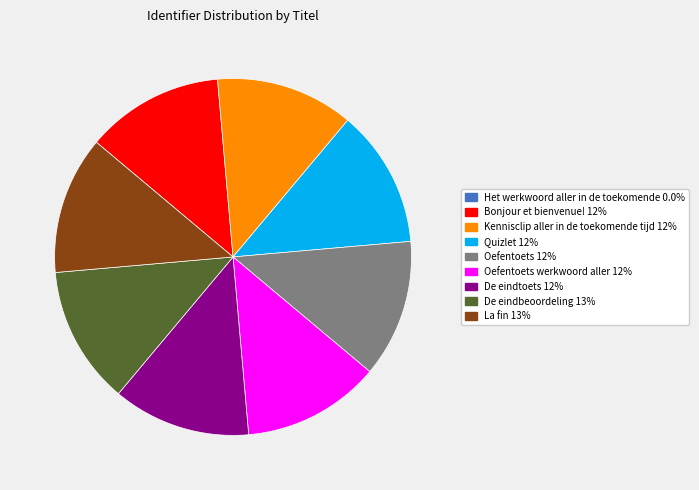

Does any single category account for the majority?

No